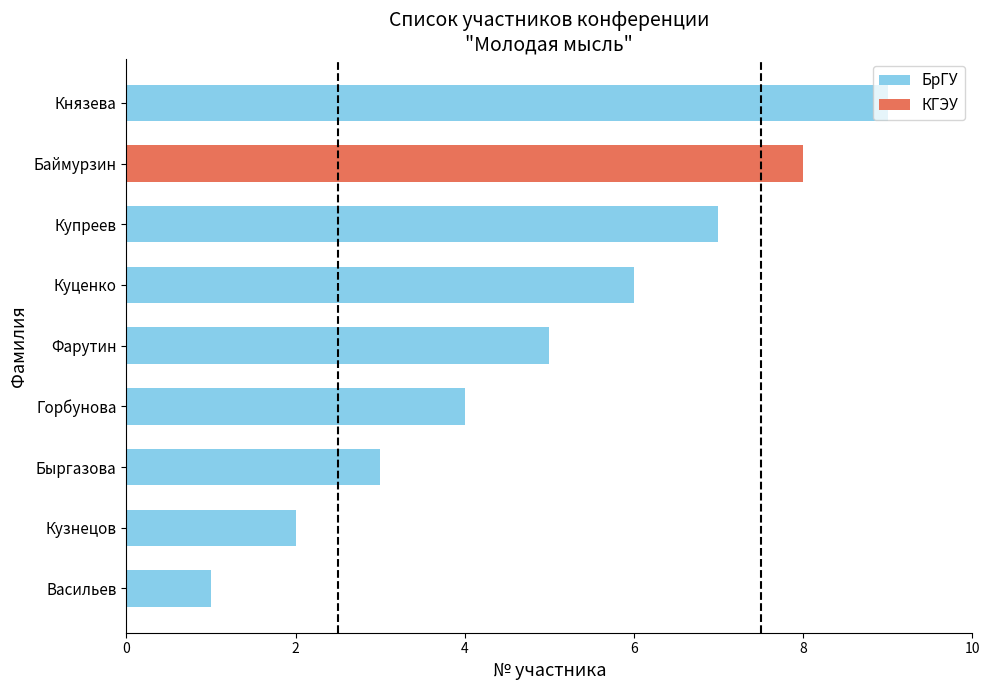

Rank the categories by БрГУ value from lowest to highest.

Васильев, Кузнецов, Быргазова, Горбунова, Фарутин, Куценко, Купреев, Князева